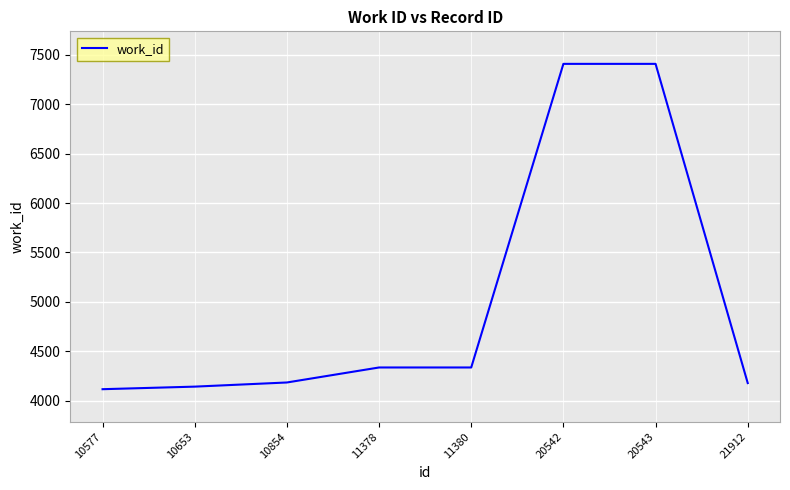

Which has a higher value, 11378 or 10577?

11378